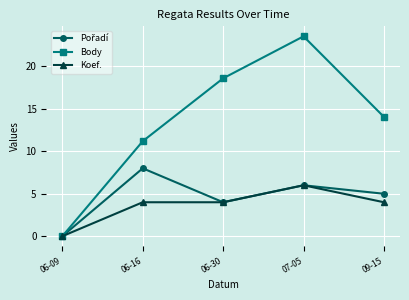

At which label does Koef. reach its minimum?

06-09